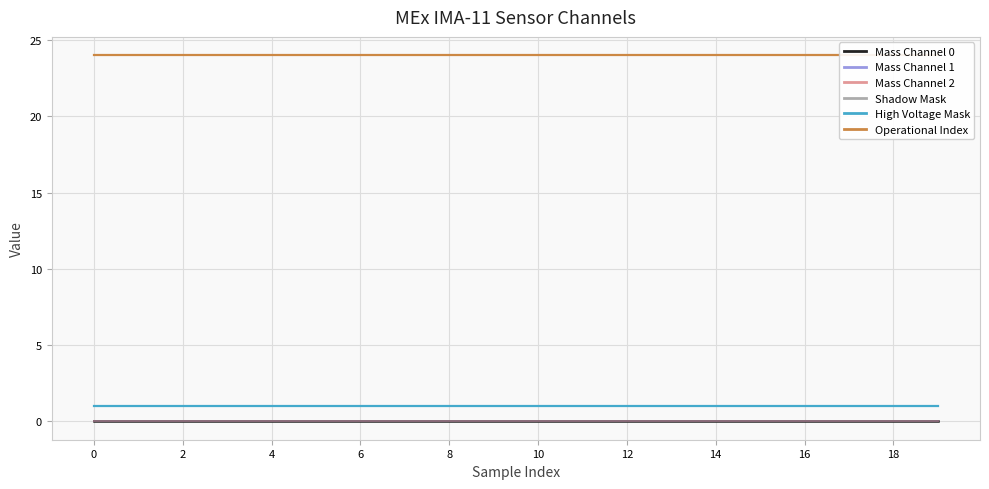

Reading left to right, extract all data points from this chart.

Mass Channel 0: 0	0	0	0	0	0	0	0	0	0	0	0	0	0	0	0	0	0	0	0
Mass Channel 1: 0	0	0	0	0	0	0	0	0	0	0	0	0	0	0	0	0	0	0	0
Mass Channel 2: 0	0	0	0	0	0	0	0	0	0	0	0	0	0	0	0	0	0	0	0
Shadow Mask: 0	0	0	0	0	0	0	0	0	0	0	0	0	0	0	0	0	0	0	0
High Voltage Mask: 1	1	1	1	1	1	1	1	1	1	1	1	1	1	1	1	1	1	1	1
Operational Index: 24	24	24	24	24	24	24	24	24	24	24	24	24	24	24	24	24	24	24	24